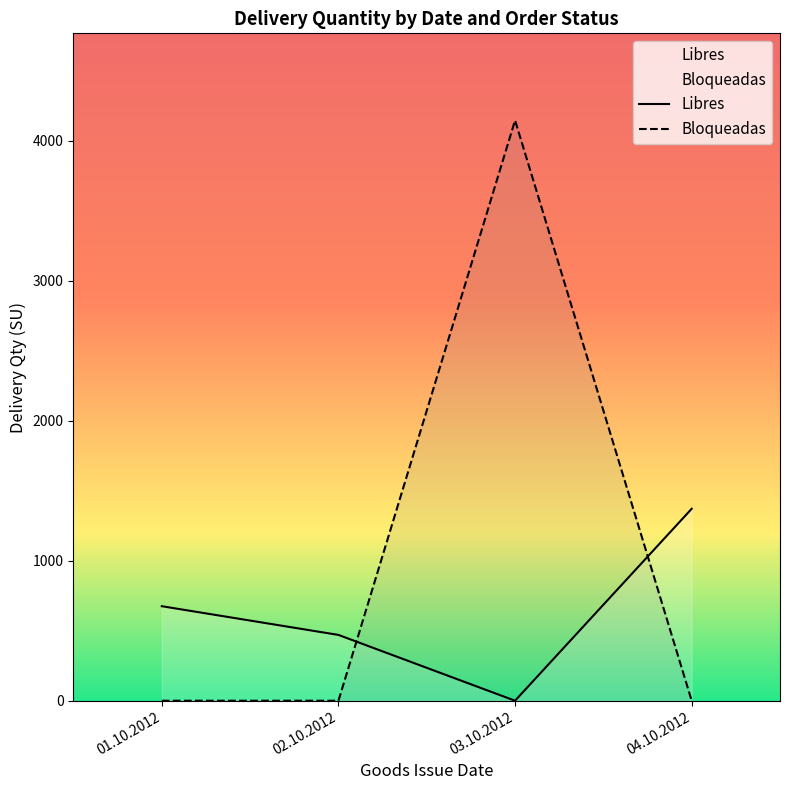

After their last crossing, which series has the higher values: Libres or Bloqueadas?

Libres